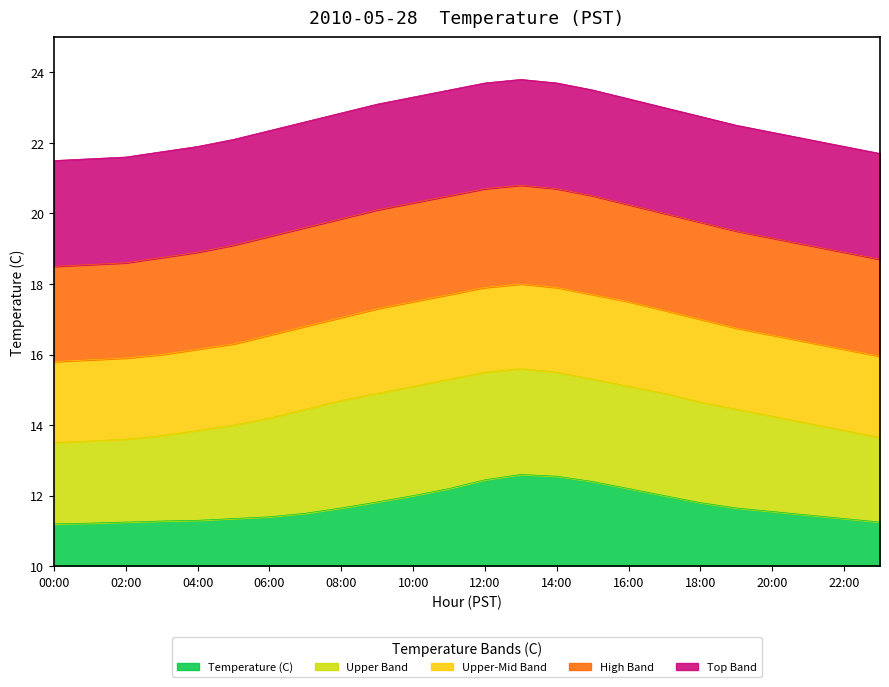

What is the maximum value shown in the chart?

23.8